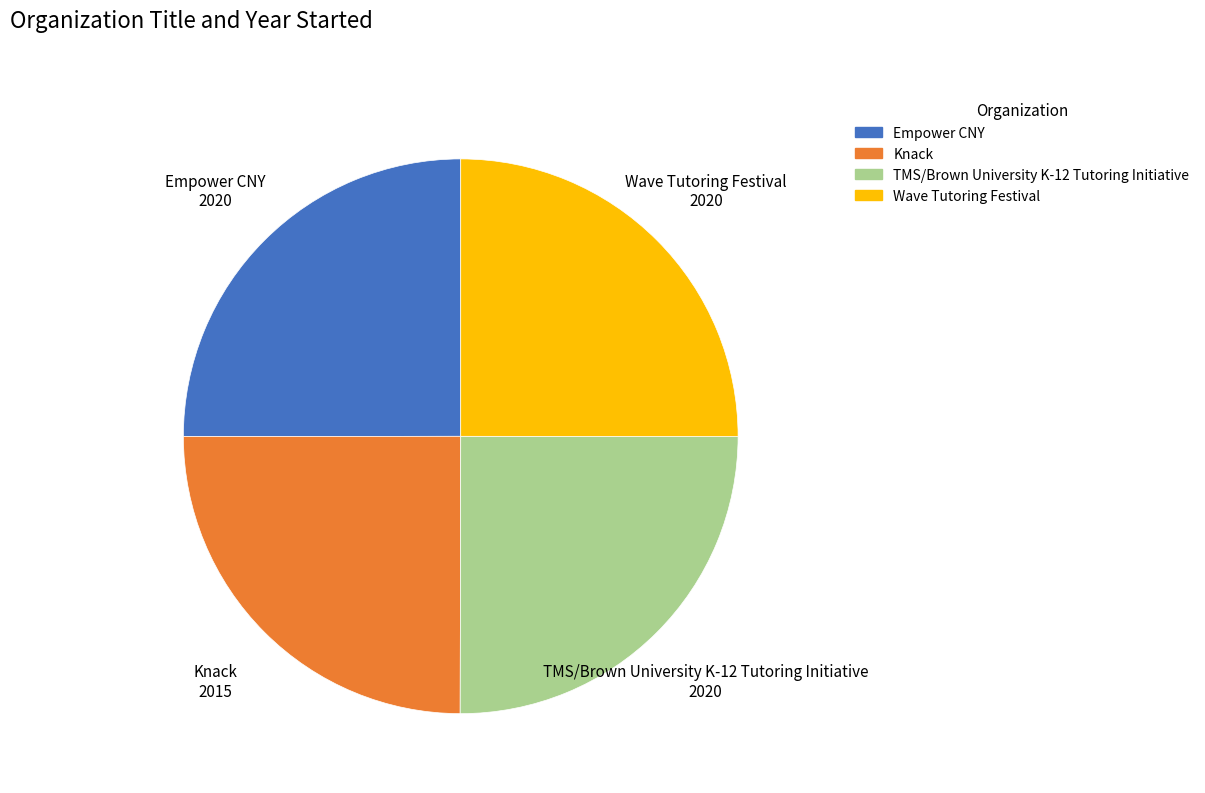

Is it true that Empower CNY is 25% of the pie?

True